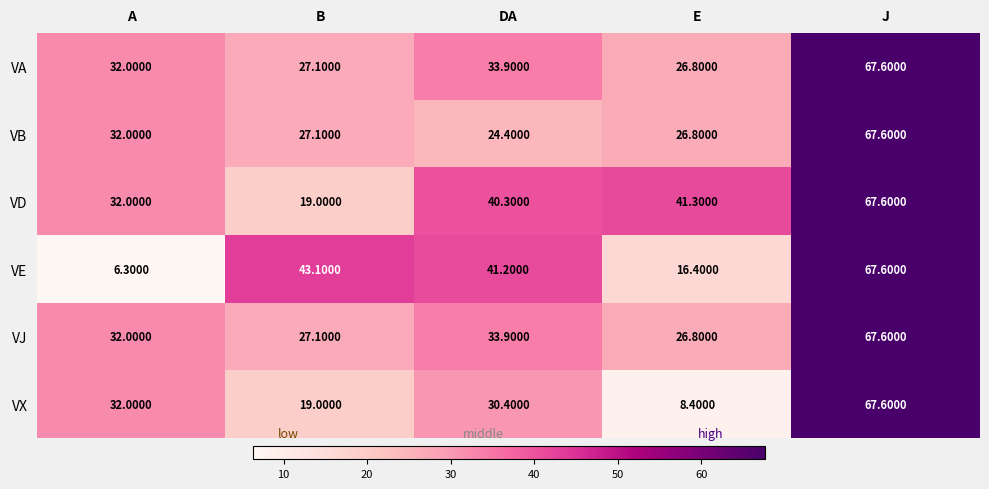

Where is VJ nearest to the value 47?

DA